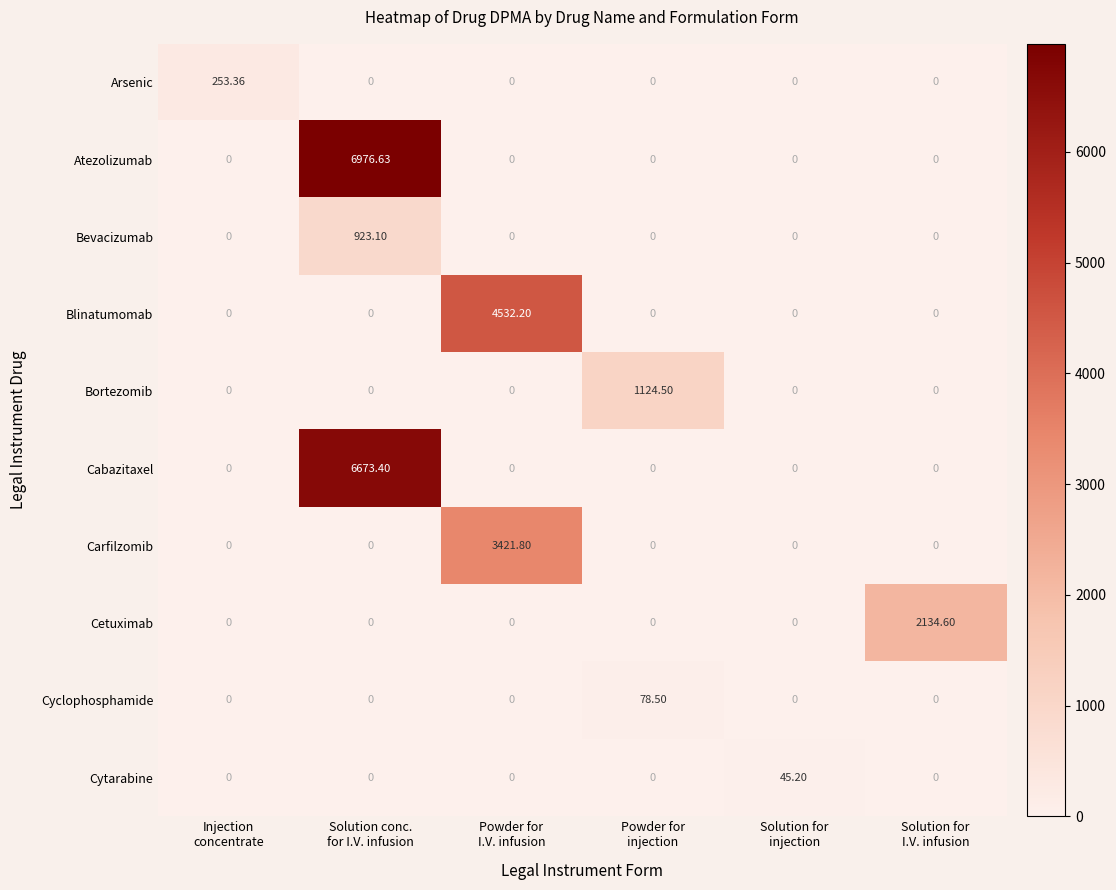

Which series has the largest range (max minus min)?

Atezolizumab